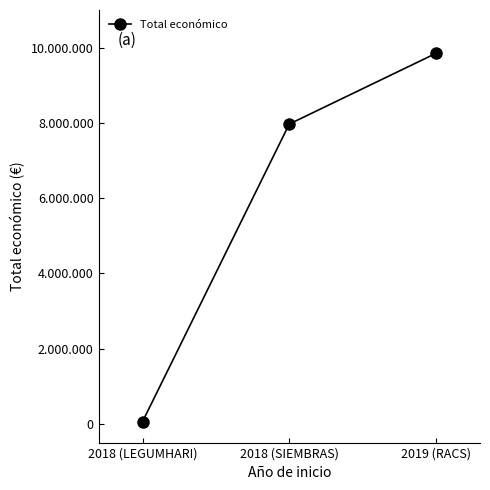

Reading right to left, list all the values displayed in this chart.

2019 (RACS)=9847932	2018 (SIEMBRAS)=7967413	2018 (LEGUMHARI)=57500